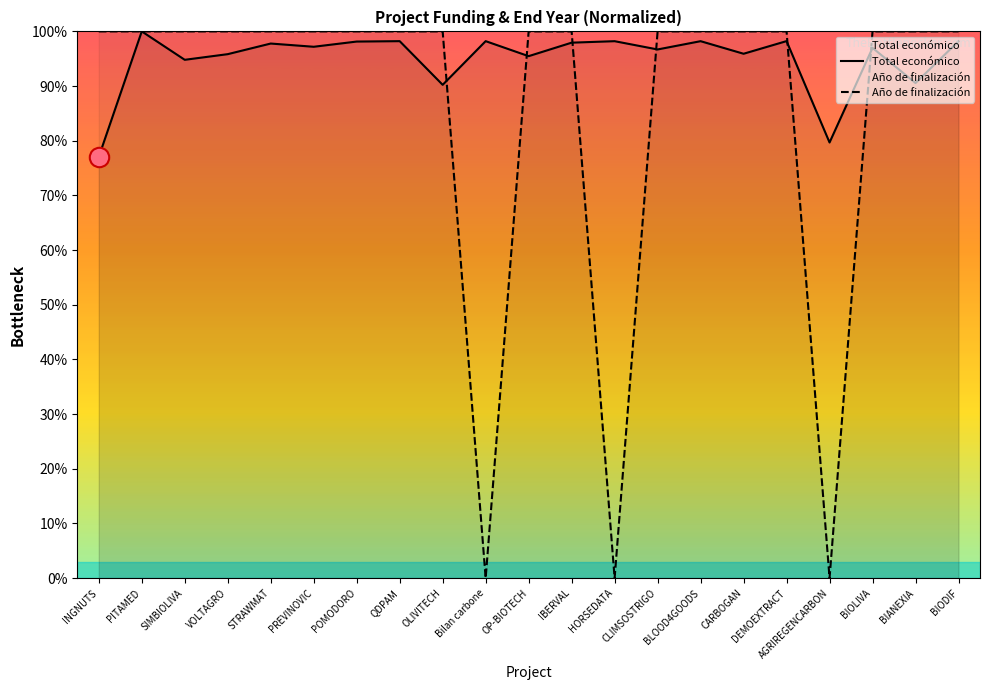

At PREVINOVIC, list the series in order from smallest to largest.

Total económico, Año de finalización